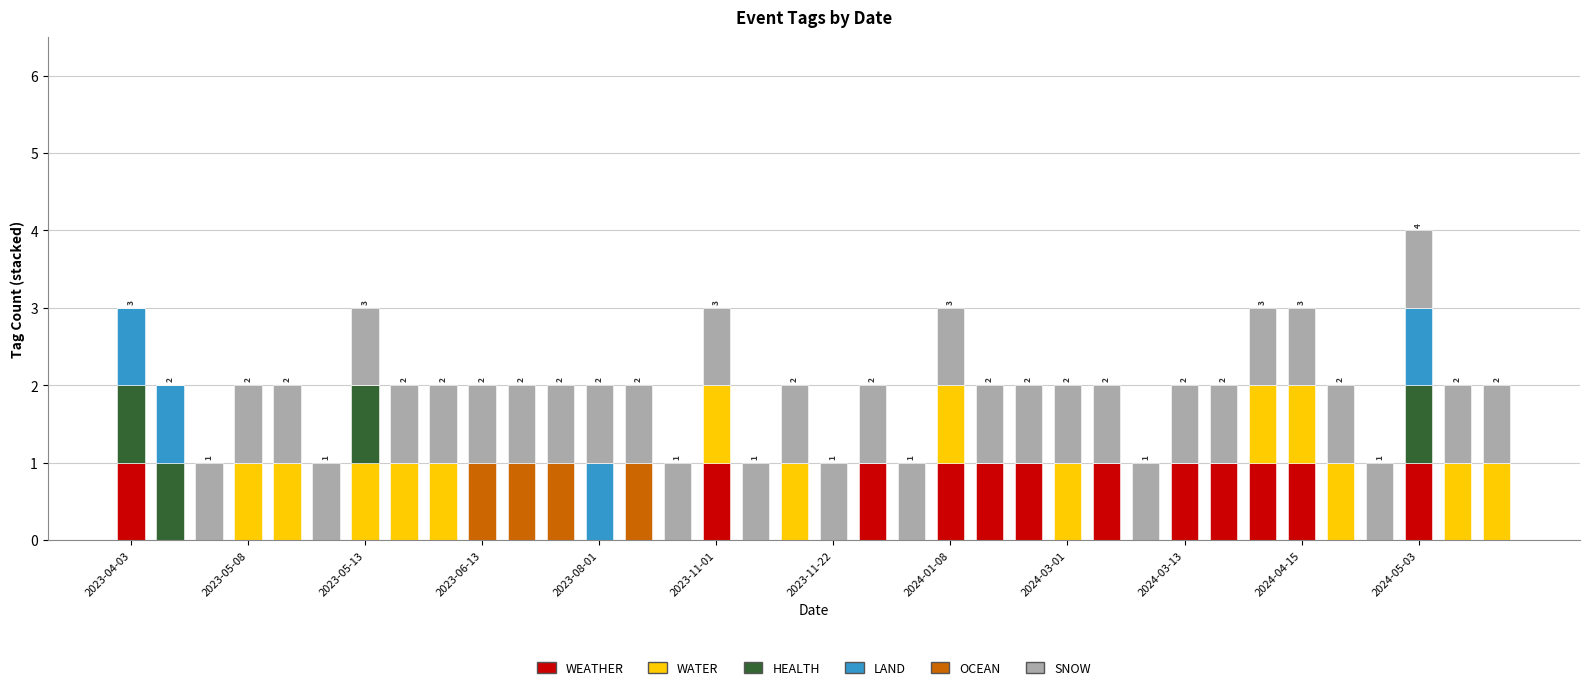

Are the bars grouped side by side (vs. stacked)?

No